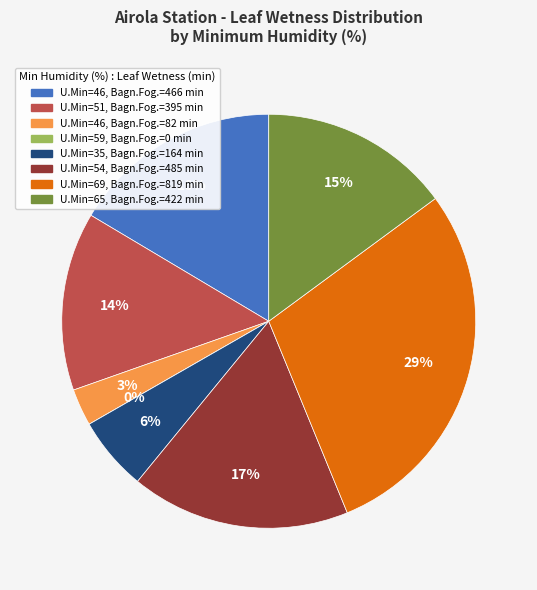

How many segments does this pie chart have?

8